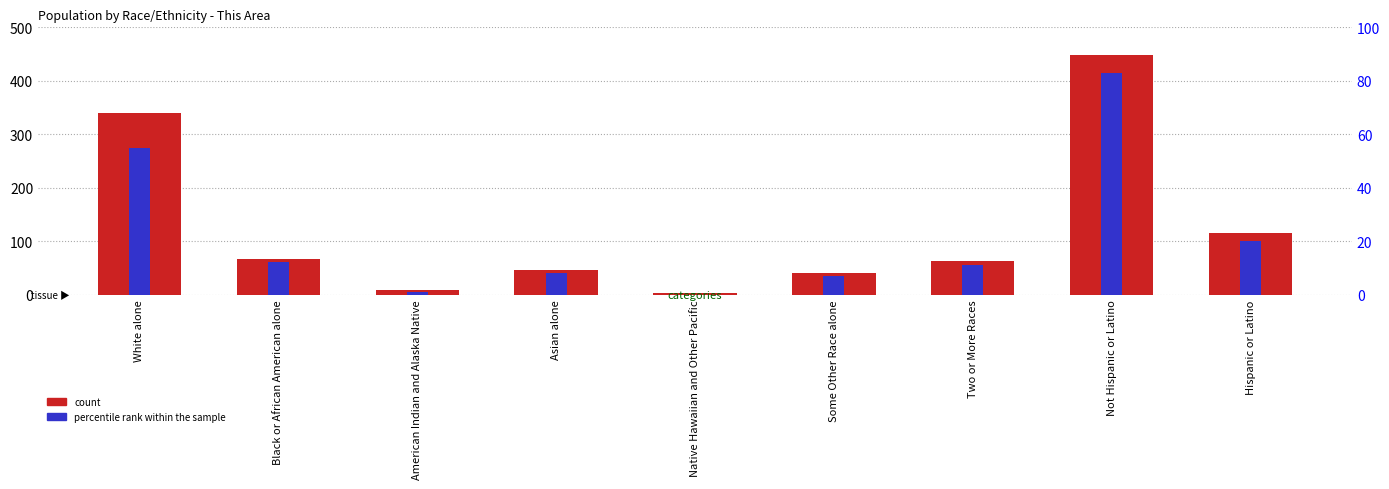

Is the value of count at Asian alone greater than the value of percentile rank within the sample at Not Hispanic or Latino?

No